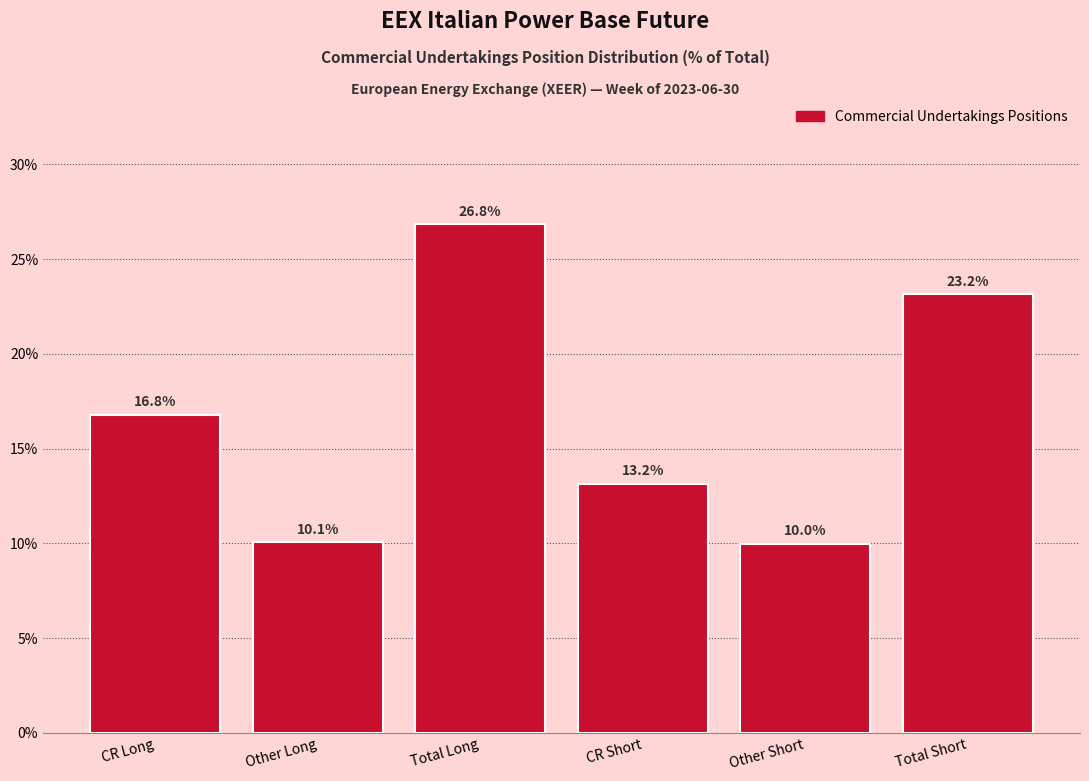

Reading left to right, transcribe all the data shown in this chart.

CR Long=16.8	Other Long=10.1	Total Long=26.8	CR Short=13.2	Other Short=10.0	Total Short=23.2